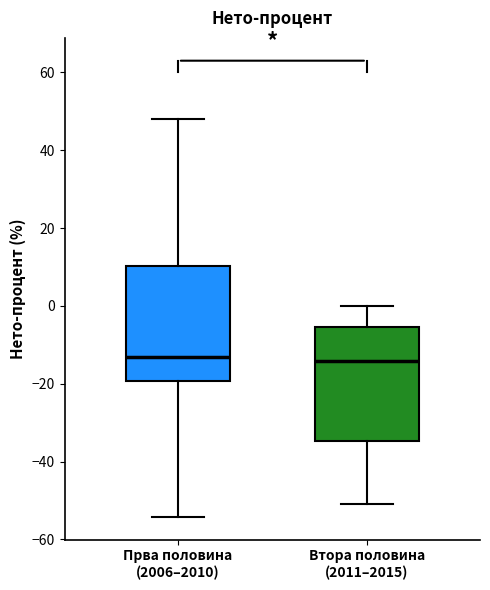

Where does the lower whisker of the box for Прва половина (2006–2010) end on the y-axis? The values are not printed on the chart, so give them approximately, as read against the axis.

-54